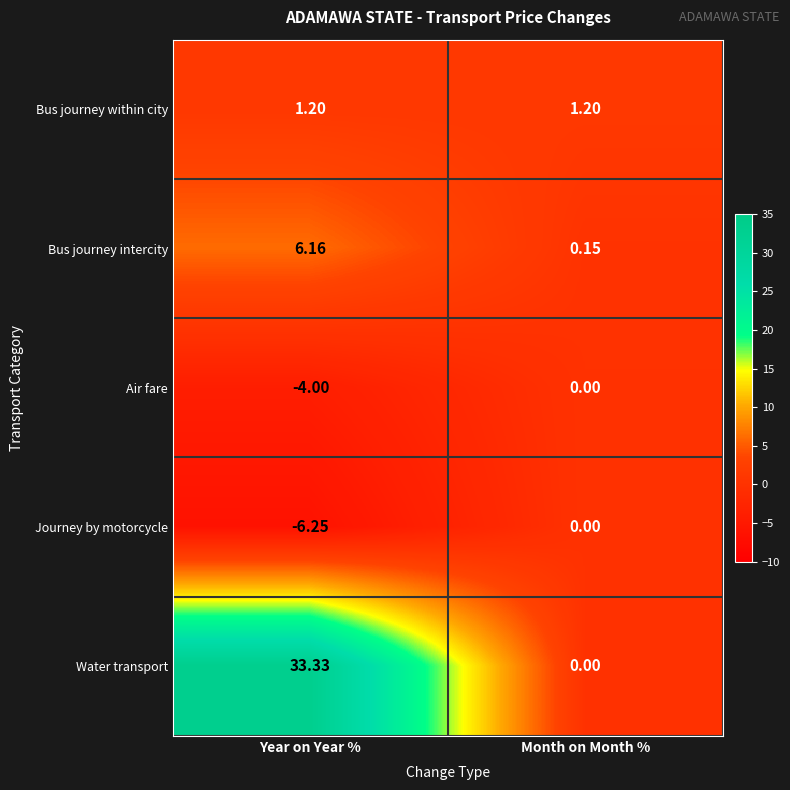

Is the value of Air fare at Year on Year % greater than the value of Bus journey within city at Month on Month %?

No